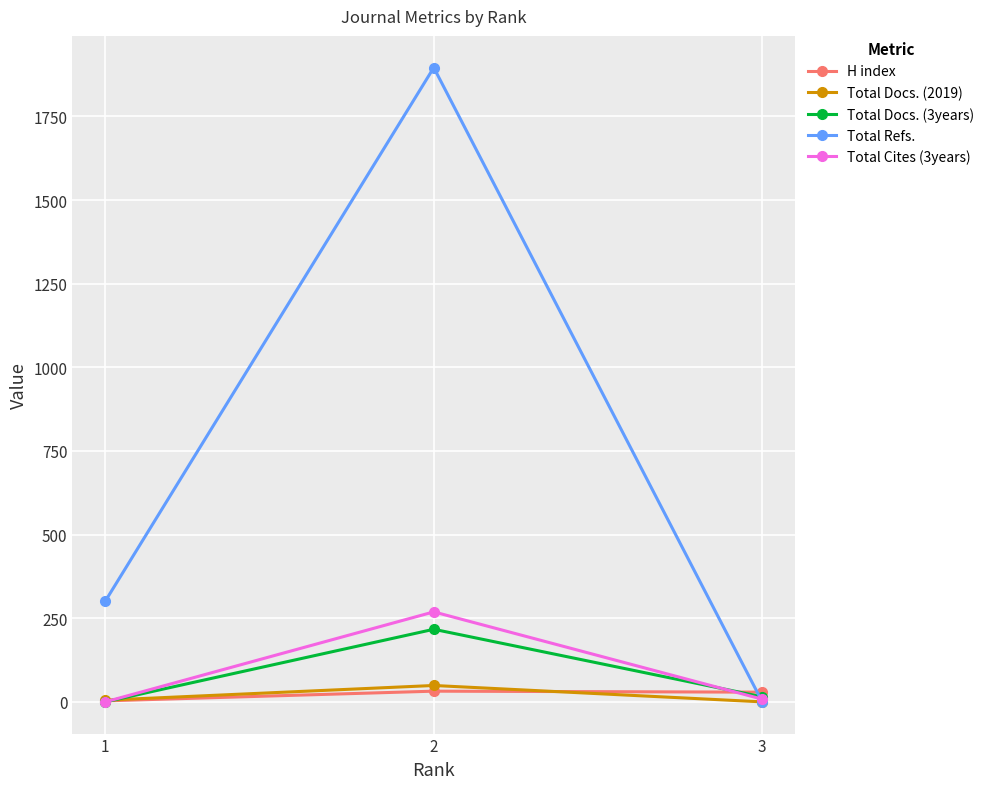

How many lines are shown in the chart?

5